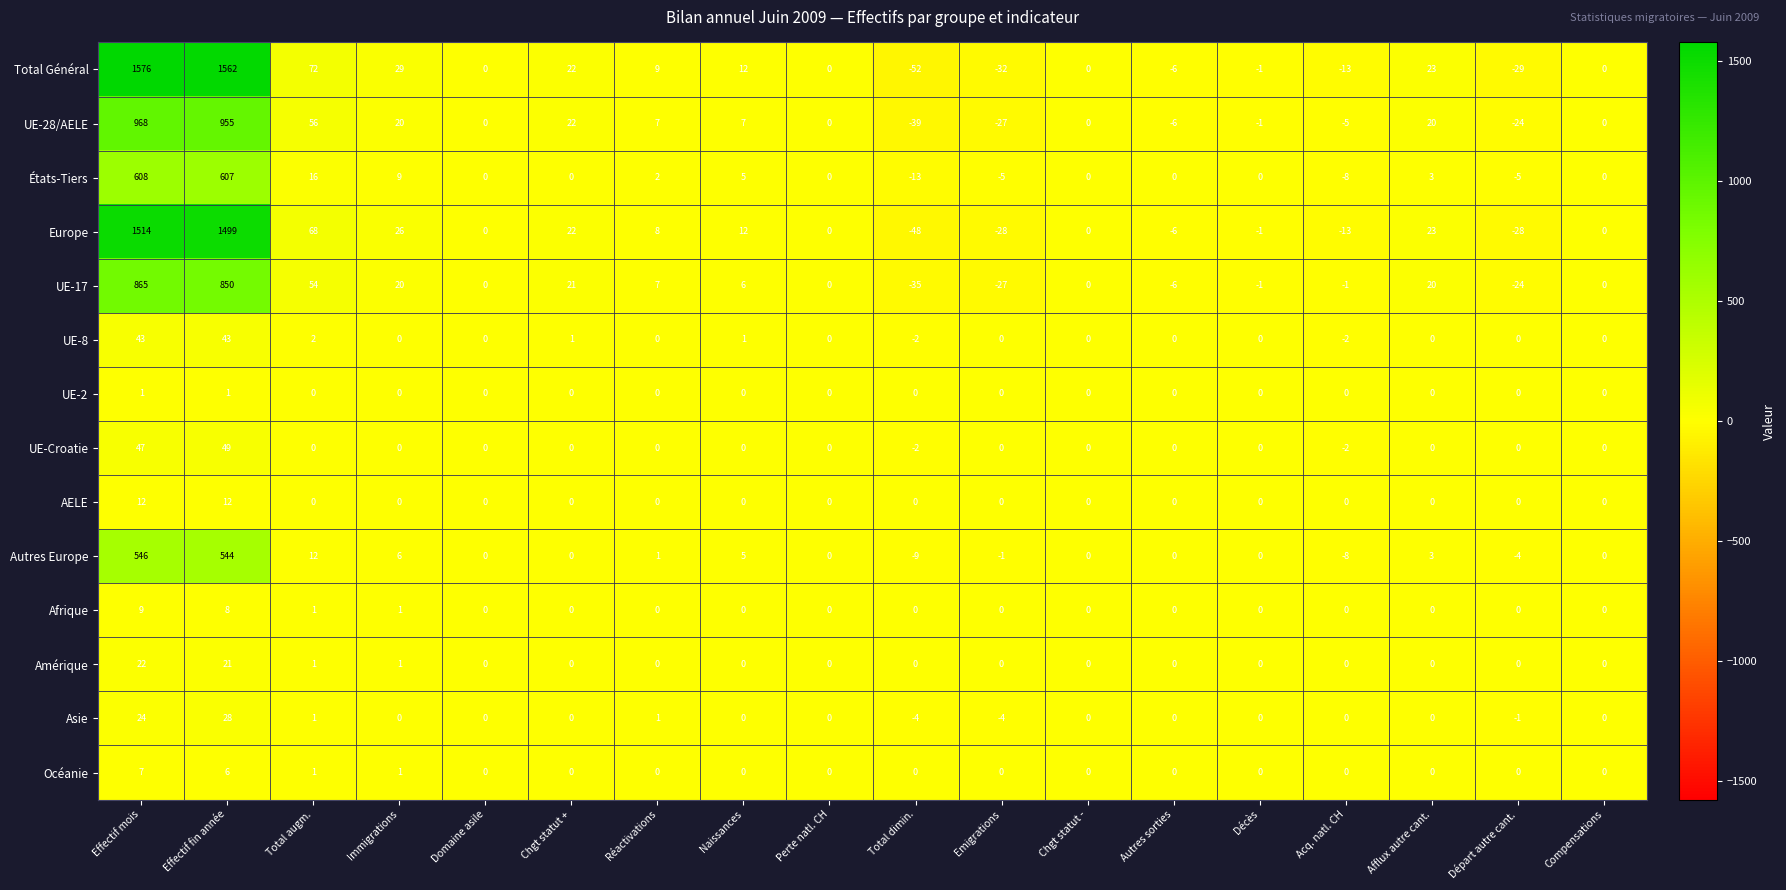

Is it true that UE-17 equals 0 at Domaine asile?

True